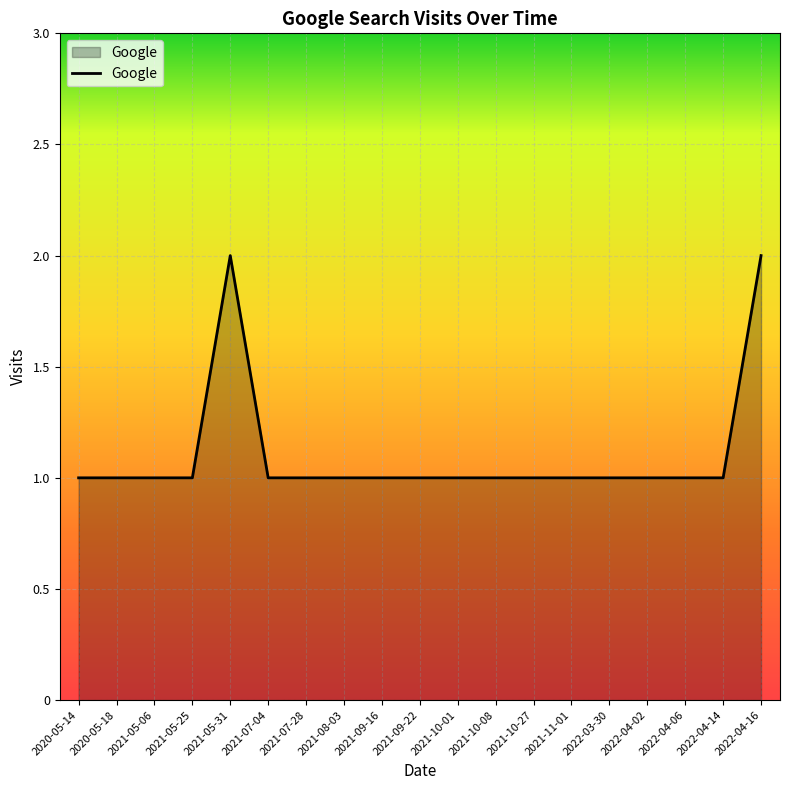

What position from the left is 2022-04-16?

19